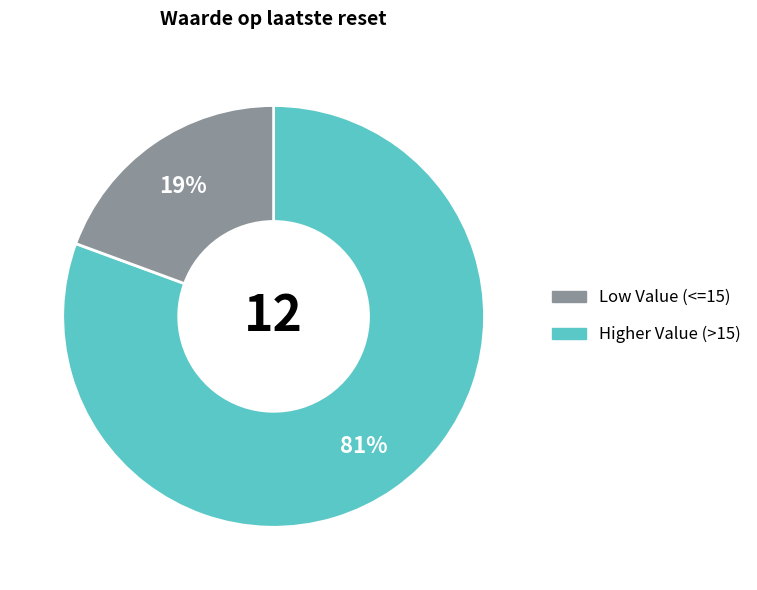

Is there a majority slice in this chart?

Yes